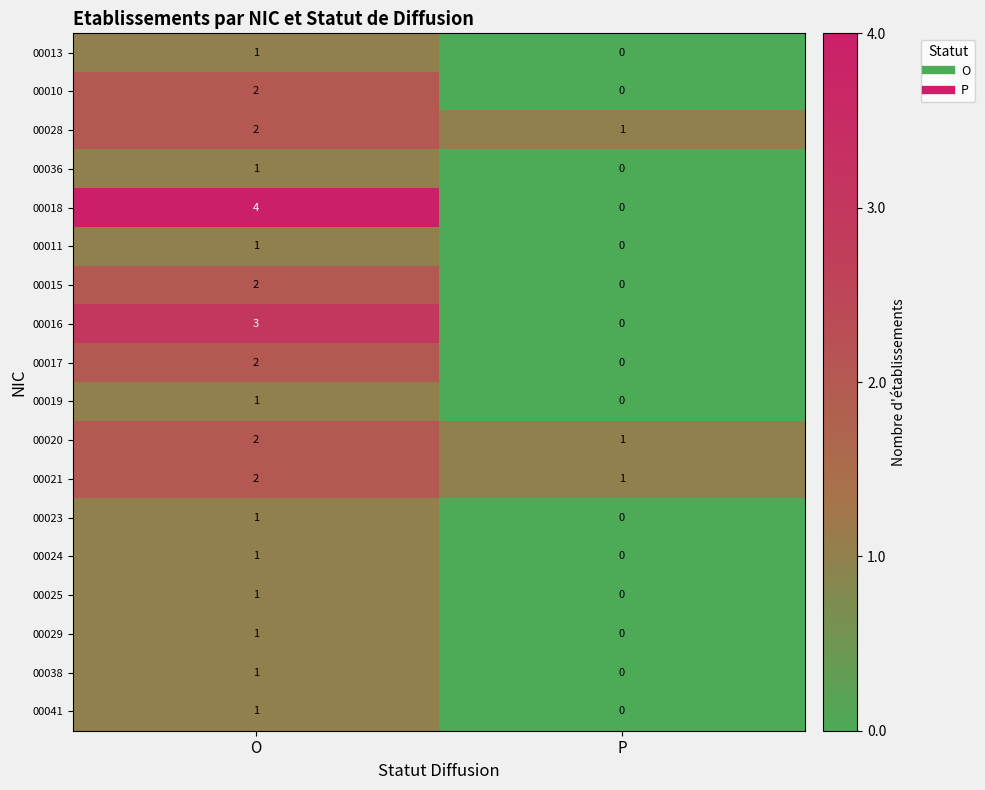

Which series has the largest range (max minus min)?

00018